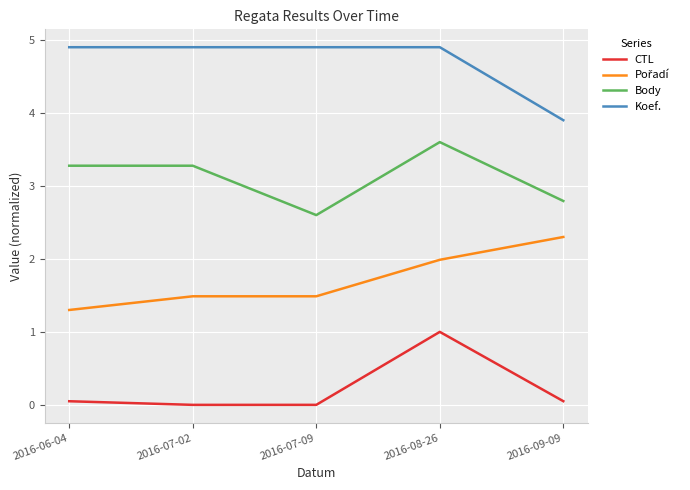

What position from the left is 2016-08-26?

4